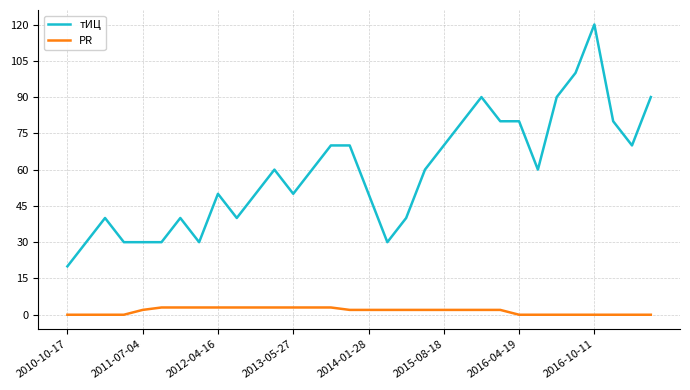

Is this an area chart (filled region under the line)?

No